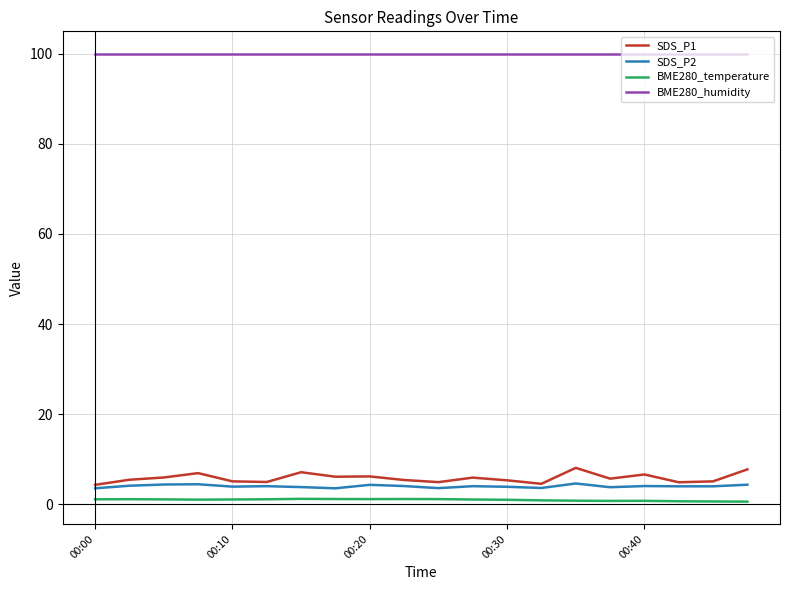

True or false: SDS_P1 and BME280_temperature cross at least once.

False